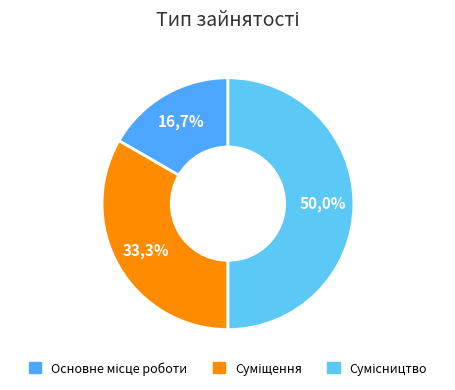

To the nearest percent, what is the difference between the Основне місце роботи and Сумісництво slice percentages?

33%